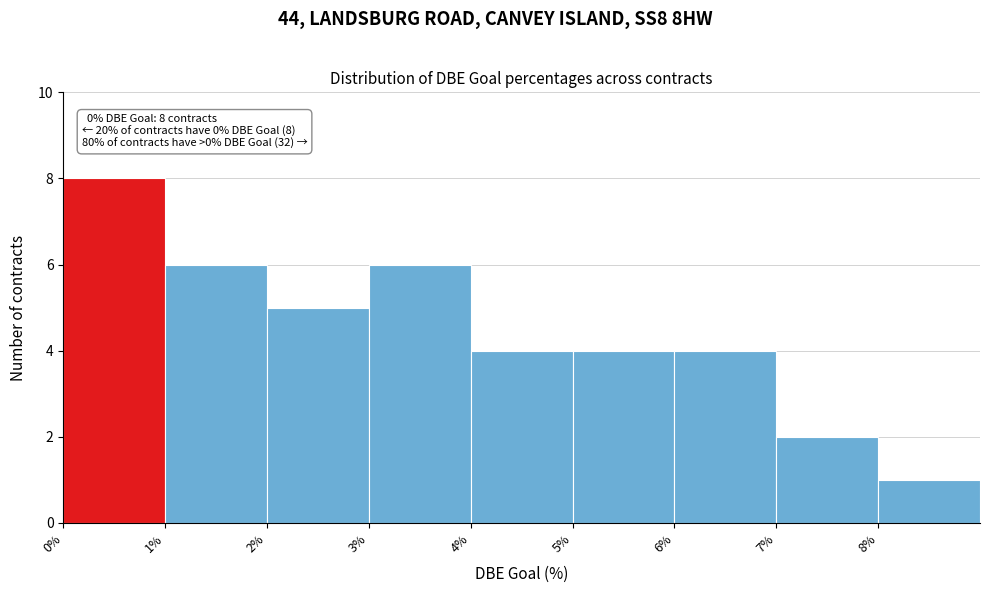

Over which range of the x-axis is the bar tallest?

0 to 1